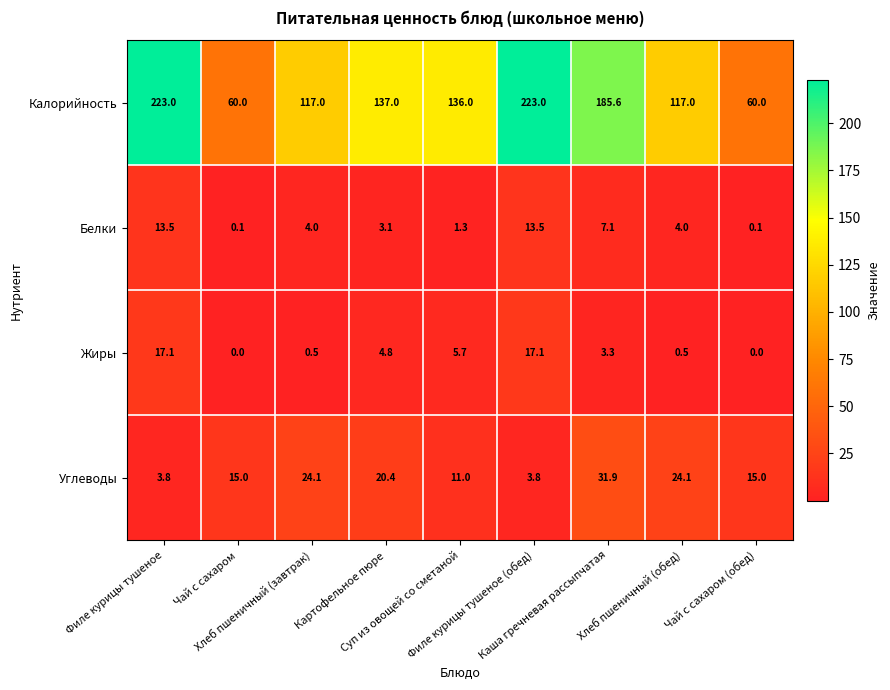

What is the maximum value shown in the chart?

223.0